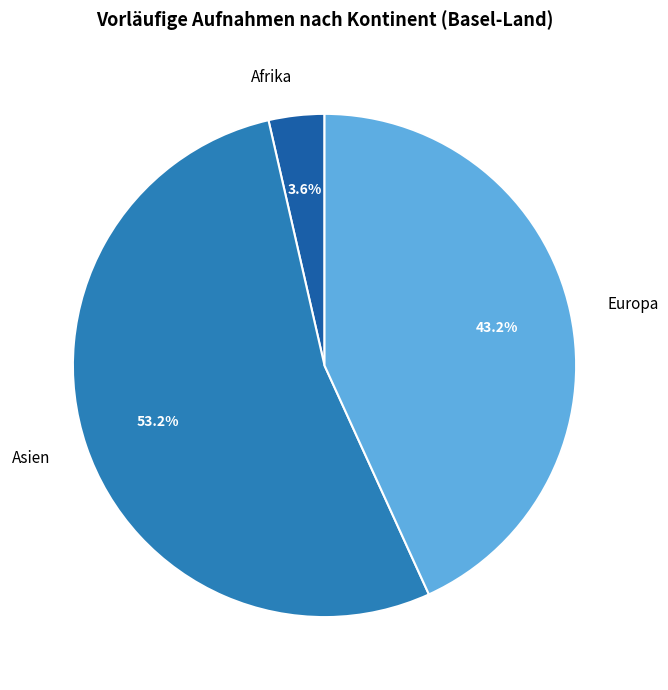

To the nearest percent, what portion does Asien represent?

53%